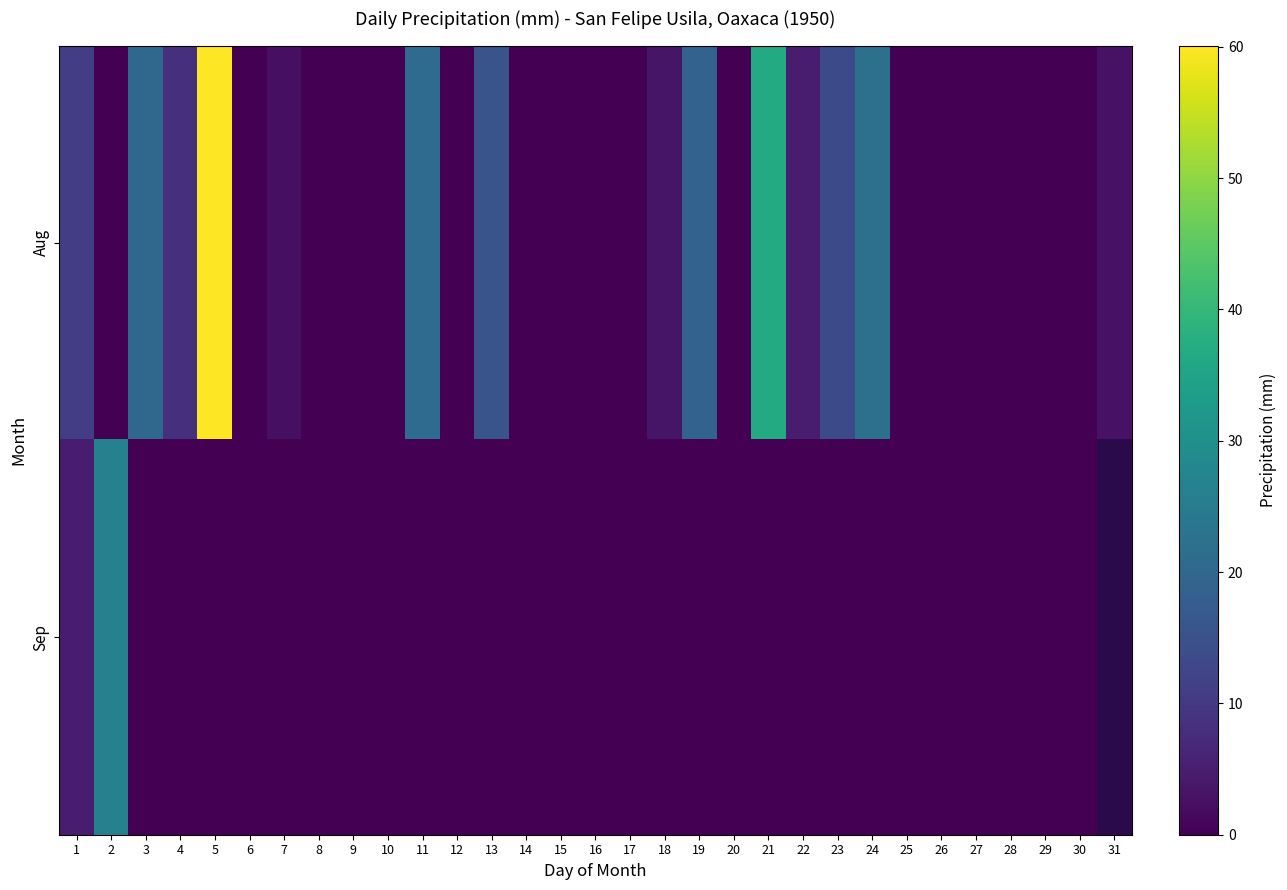

Is the value of Sep at 5 greater than the value of Aug at 4?

No